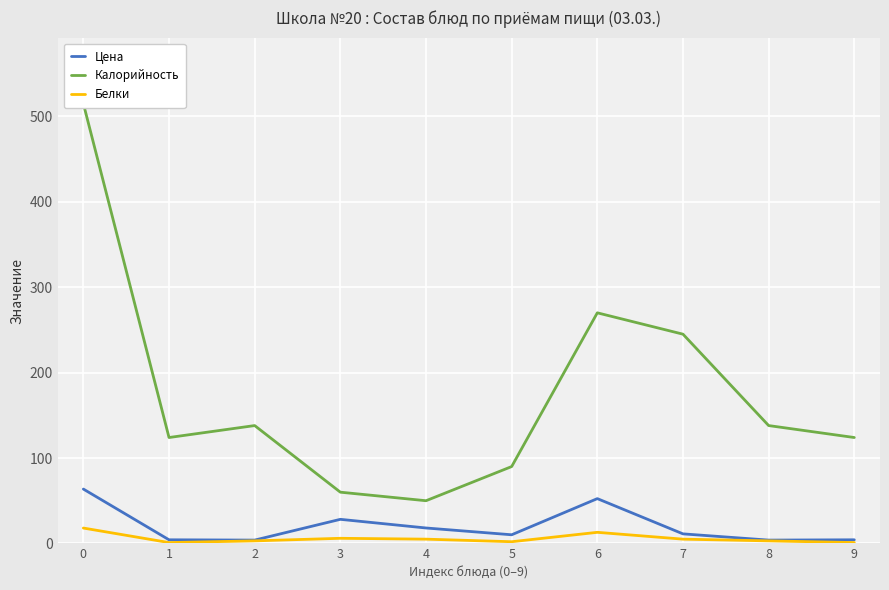

Which category has the lowest value across all series?

1